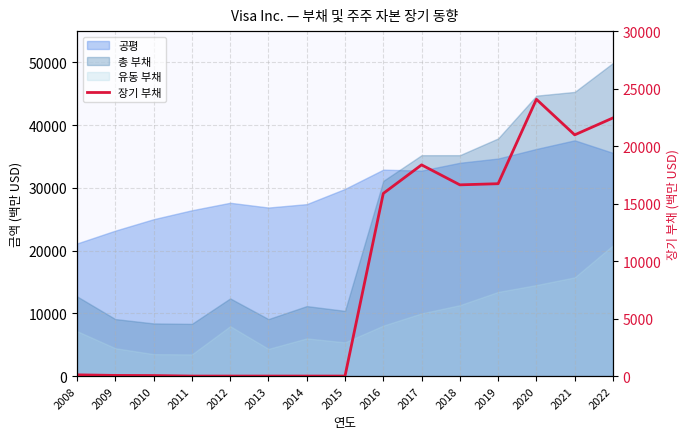

How many lines are shown in the chart?

1